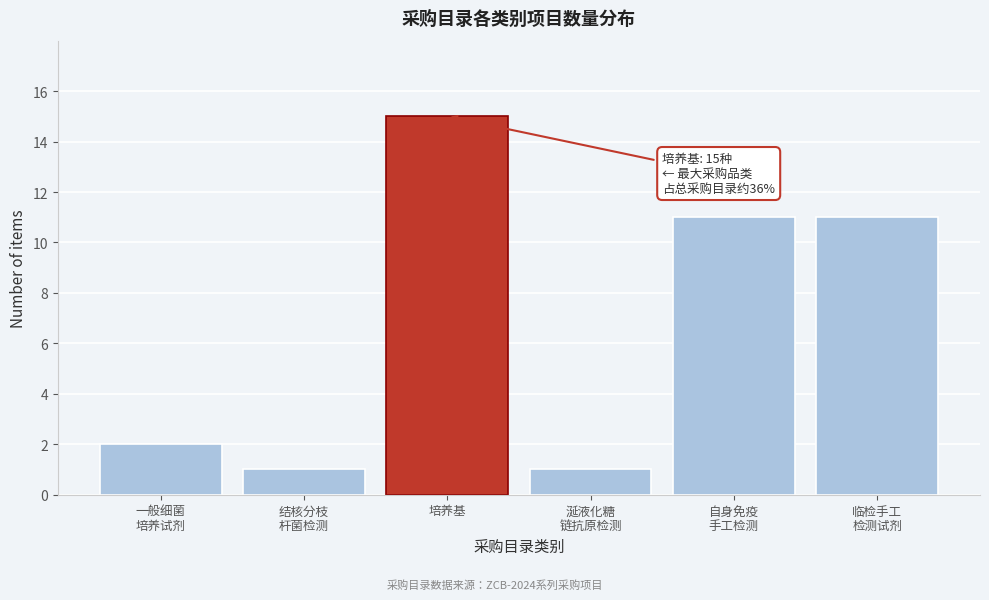

Reading left to right, list all the values displayed in this chart.

2	1	15	1	11	11